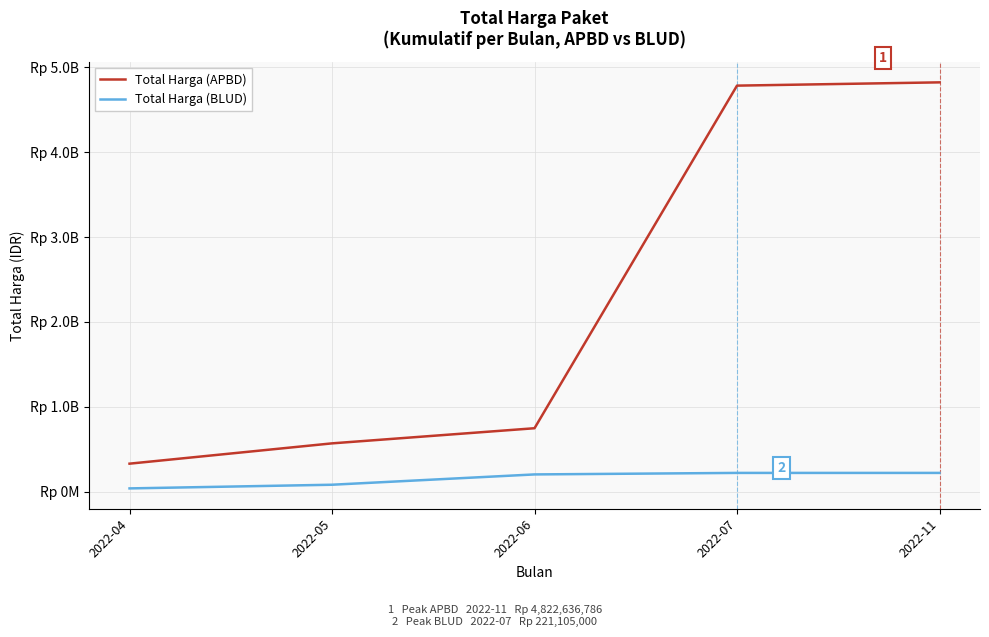

True or false: Total Harga (APBD) and Total Harga (BLUD) cross at least once.

False